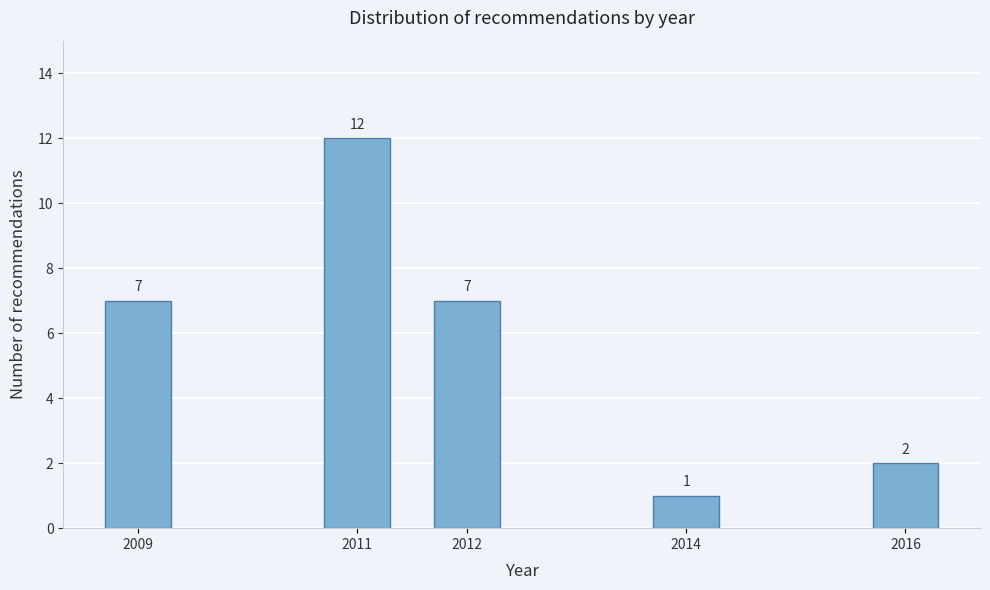

Reading right to left, list all the values displayed in this chart.

2	1	7	12	7